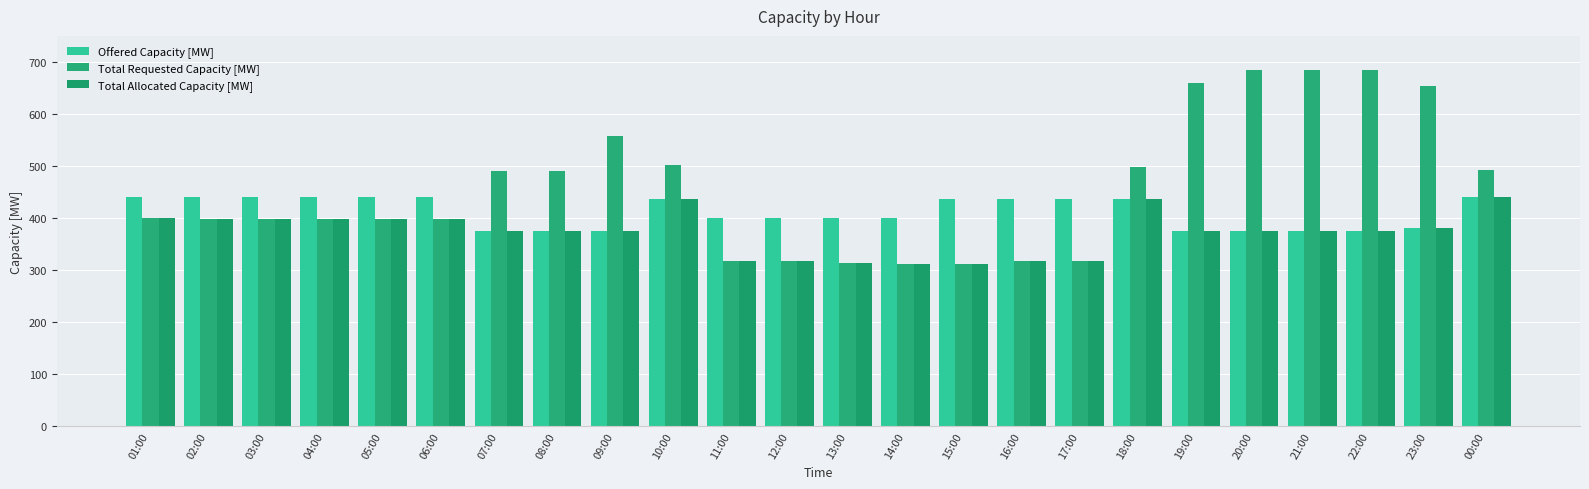

How many values in the Total Allocated Capacity [MW] series are below 376?

7